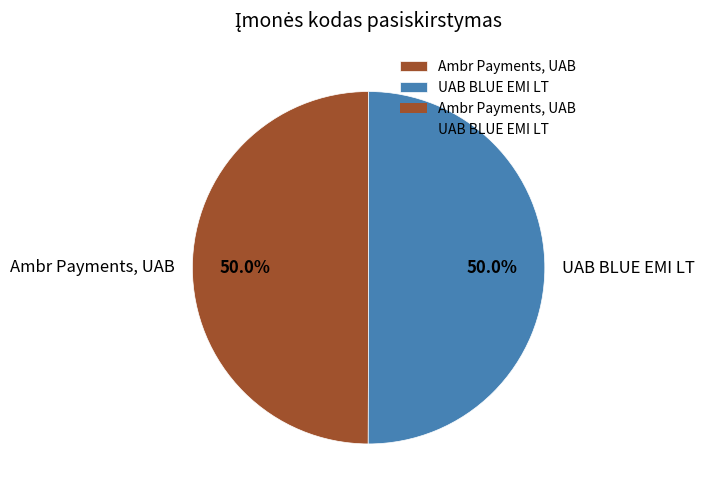

To the nearest percent, what is the combined percentage of UAB BLUE EMI LT and Ambr Payments, UAB?

100%